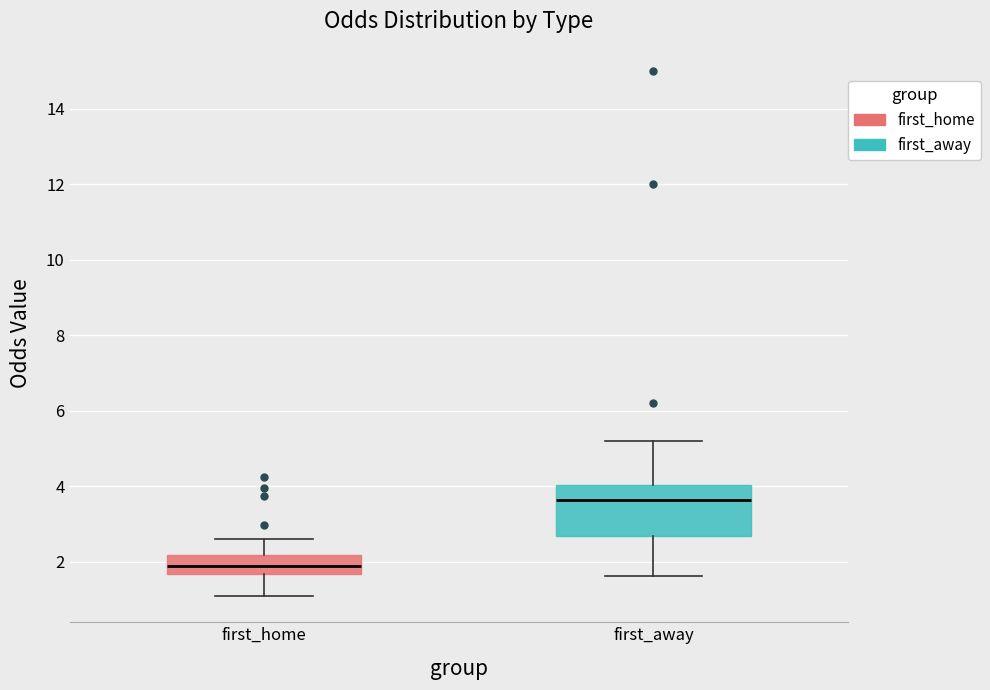

Which box's median line is the lowest?

first_home